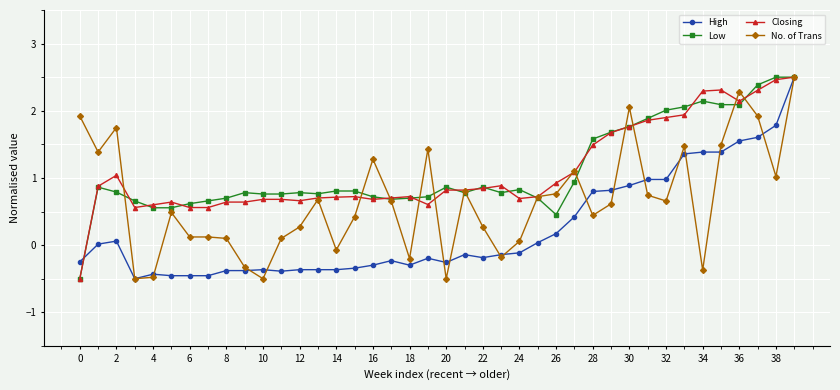

What is the maximum value for No. of Trans?

2.5